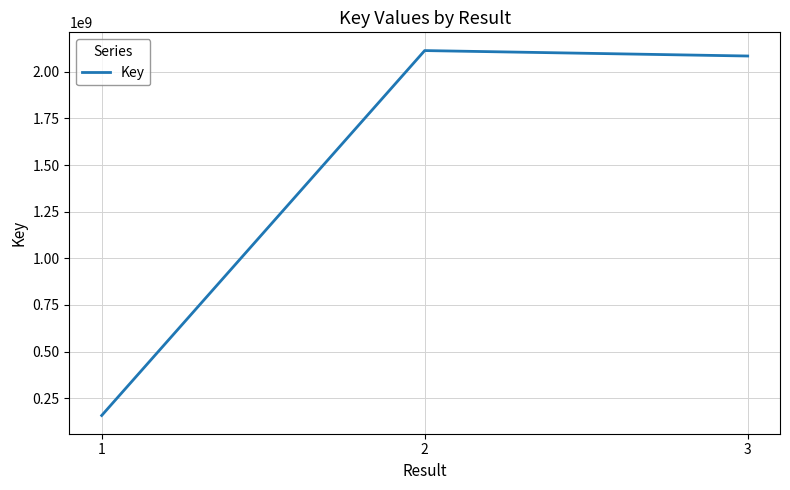

The value at 1 is 157659548. True or false?

True